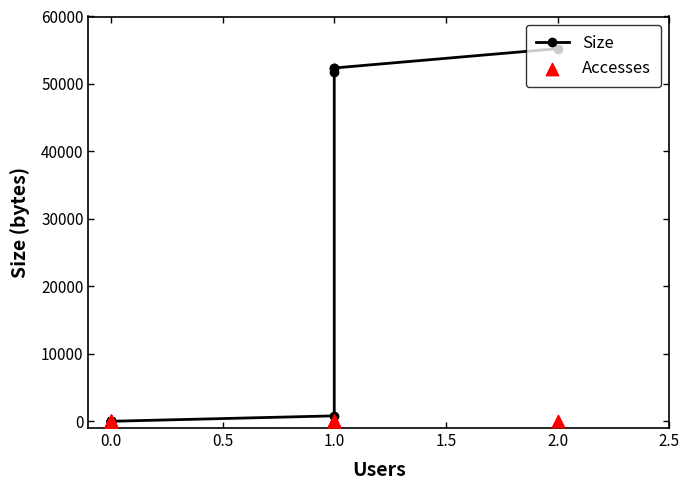

What are all the series names shown in the legend?

Size, Accesses